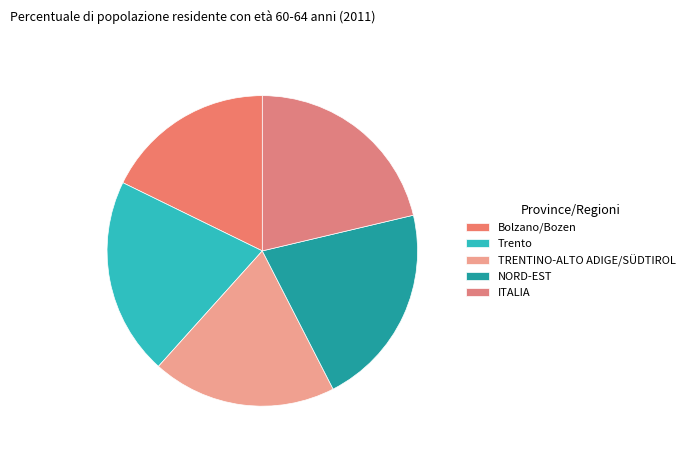

Which has a higher value, Bolzano/Bozen or Trento?

Trento